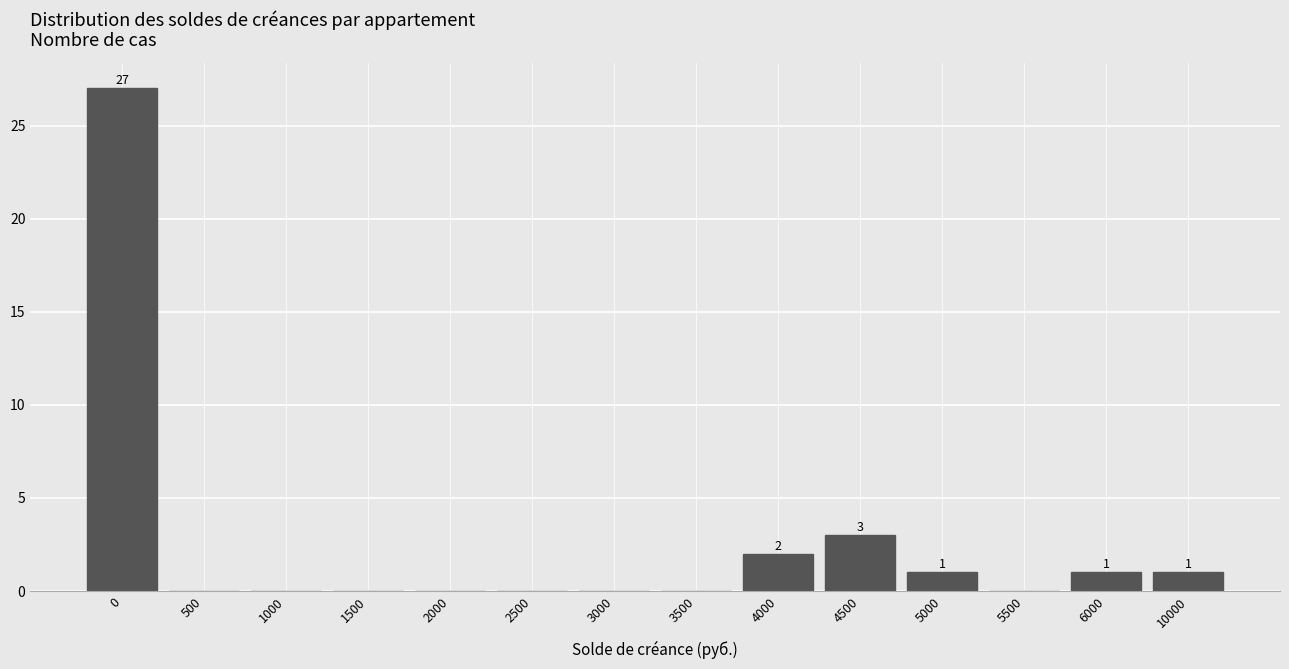

Reading left to right, transcribe all the data shown in this chart.

0=27	500=0	1000=0	1500=0	2000=0	2500=0	3000=0	3500=0	4000=2	4500=3	5000=1	5500=0	6000=1	10000=1